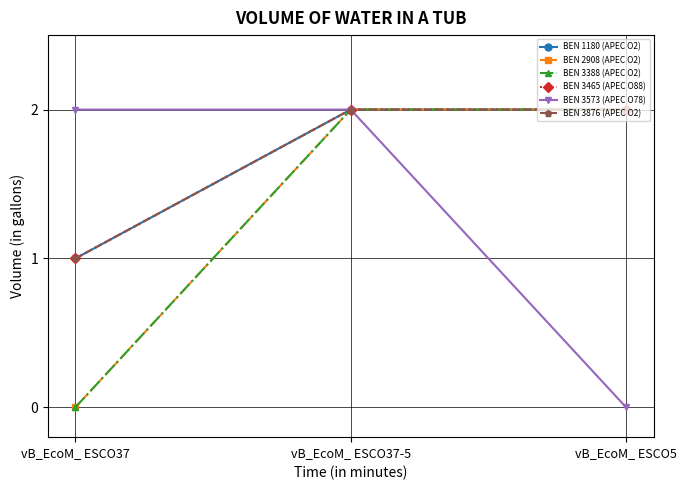

Reading left to right, extract all data points from this chart.

BEN 1180 (APEC O2): 1	2	2
BEN 2908 (APEC O2): 0	2	2
BEN 3388 (APEC O2): 0	2	2
BEN 3465 (APEC O88): 1	2	2
BEN 3573 (APEC O78): 2	2	0
BEN 3876 (APEC O2): 1	2	2